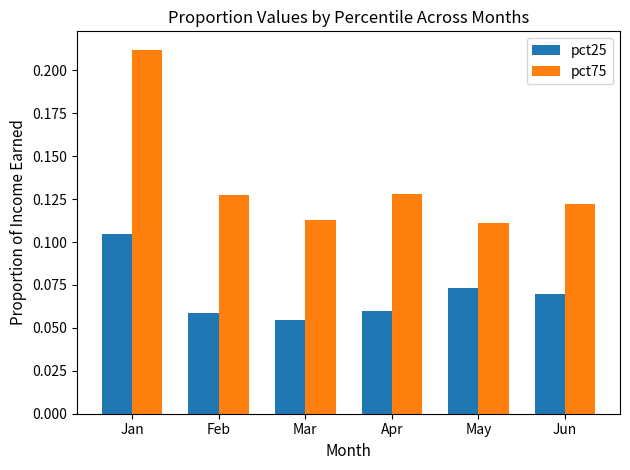

The pct75 series shows 0.2 at May. True or false?

False